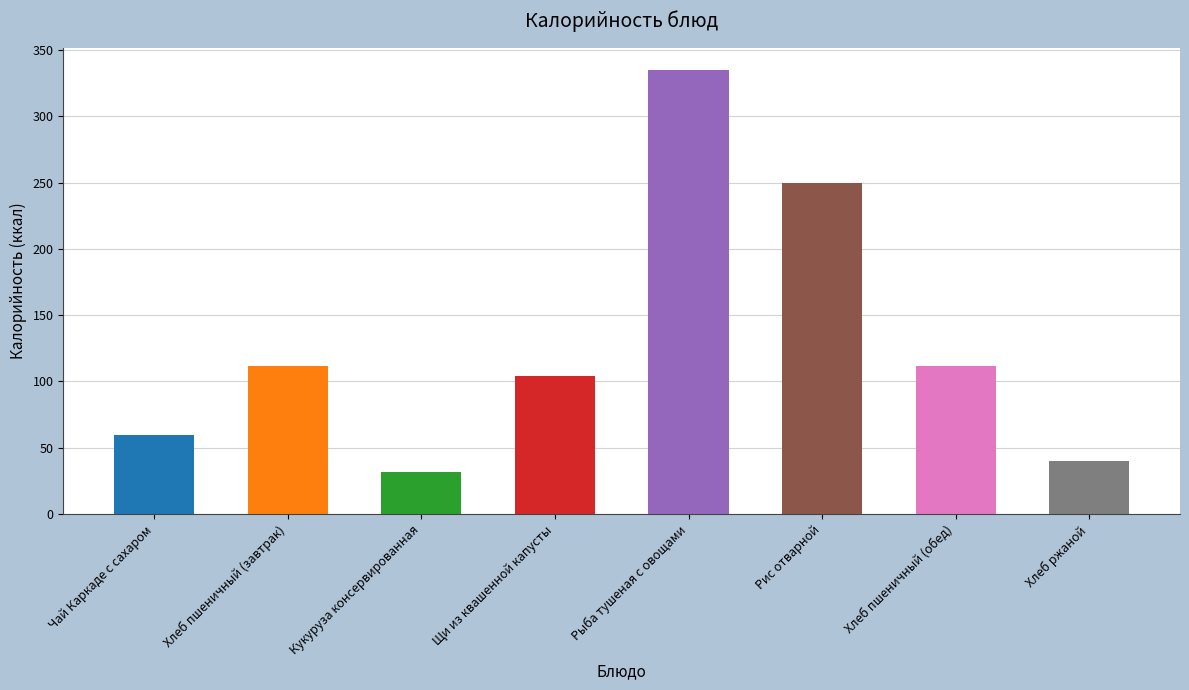

What is the smallest value displayed?

32.0